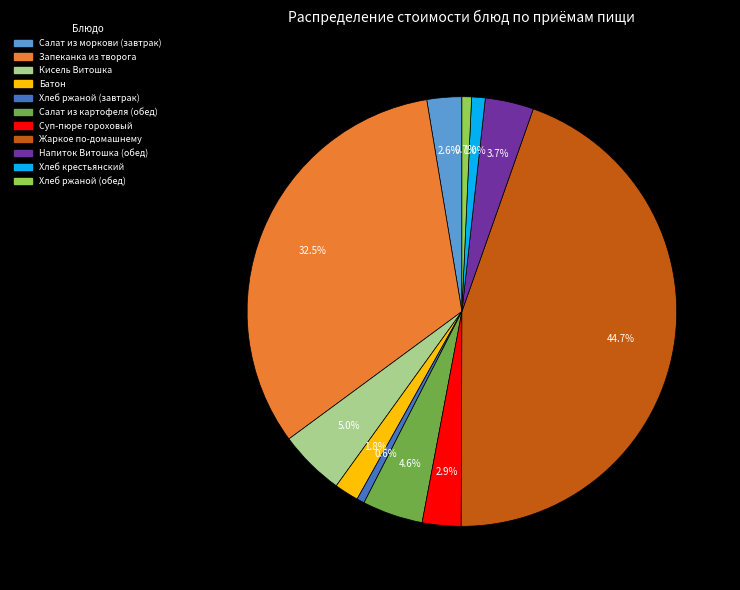

Which category has the biggest portion of the pie?

Жаркое по-домашнему